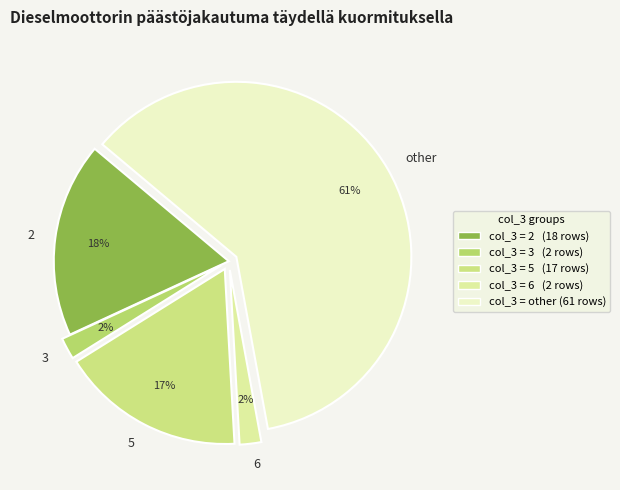

The other slice represents 71% of the pie. True or false?

False